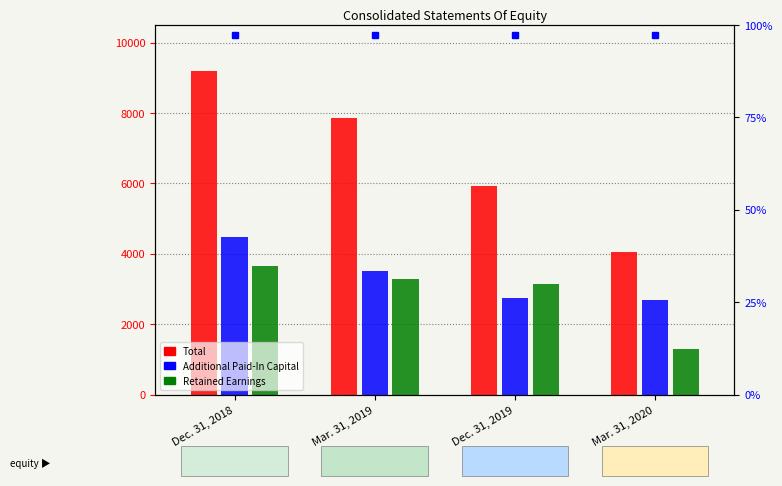

Are the bars horizontal?

No